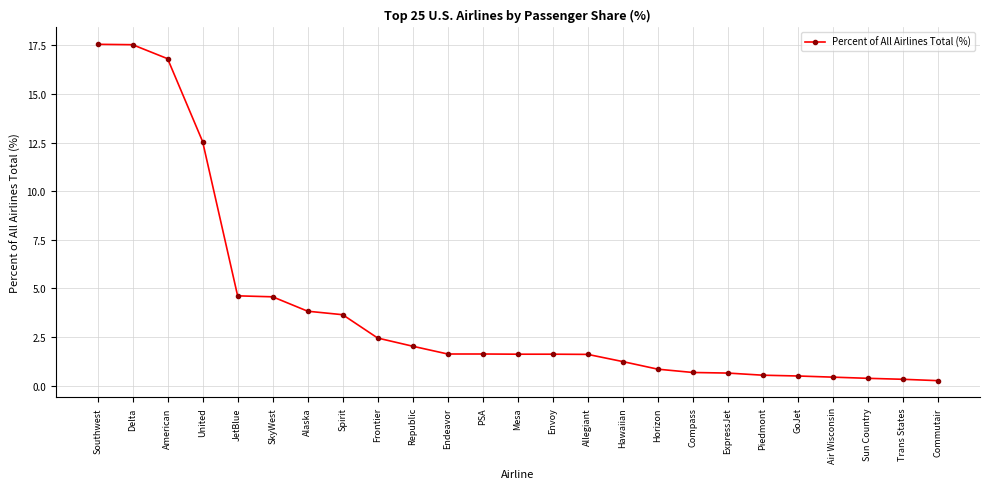

What is the difference between the second highest and second lowest values?

17.2